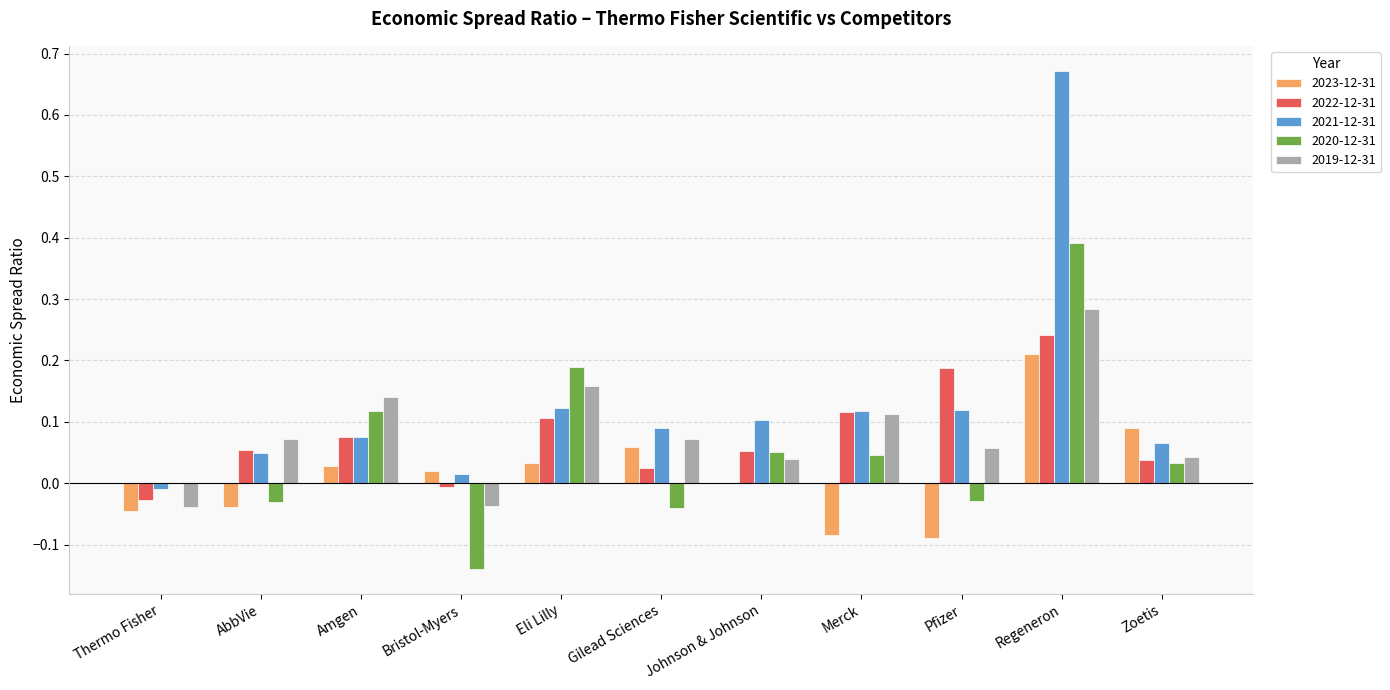

True or false: 2022-12-31 has a value of -0.0 at Bristol-Myers.

True